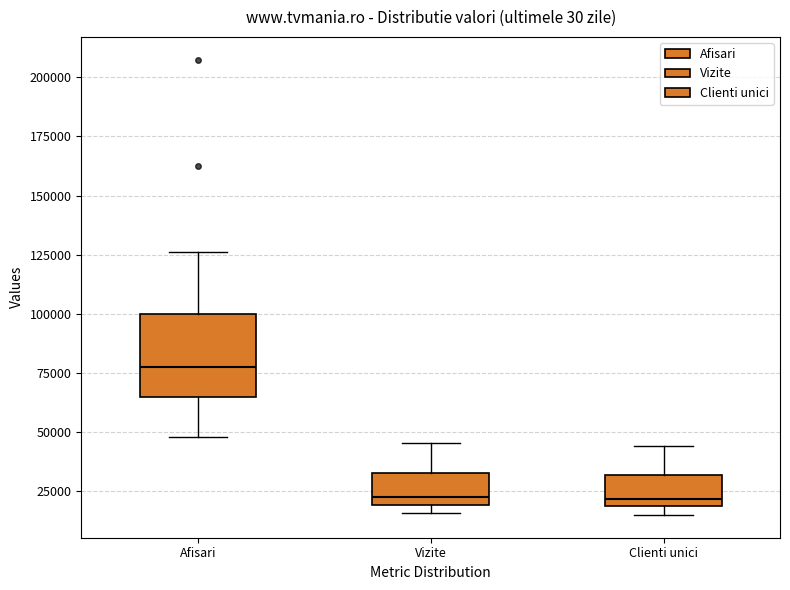

Which box has the highest median line?

Afisari